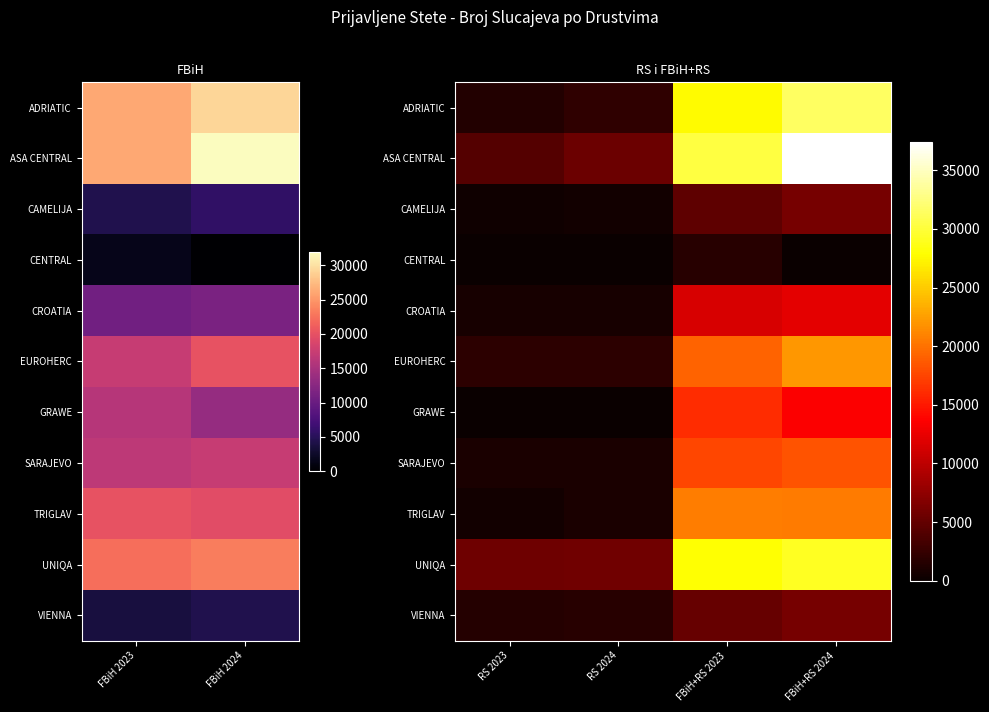

At FBiH+RS 2024, list the series in order from largest to smallest.

ASA CENTRAL, ADRIATIC, UNIQA, EUROHERC, TRIGLAV, SARAJEVO, GRAWE, CROATIA, CAMELIJA, VIENNA, CENTRAL